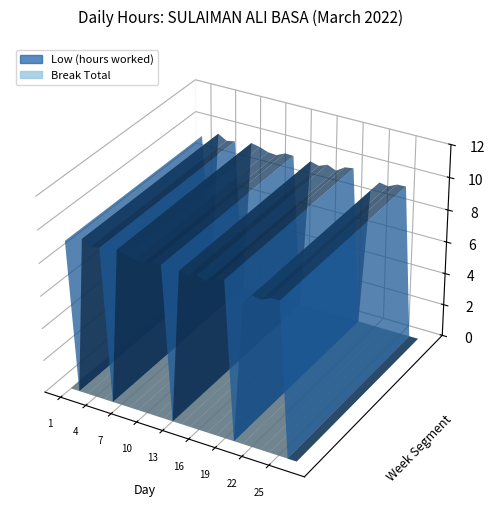

Reading left to right, what are all the values shown in this chart?

Low (hours worked): 9.2	0.0	9.6	9.3	9.4	0.0	9.5	9.4	9.2	9.2	9.4	9.4	0.0	9.4	9.2	9.4	9.2	9.6	9.6	0.0	8.5	9.2	9.1	9.3	9.4	0.0	0.0
Break Total: 0.0	0.0	0.0	0.0	0.0	0.0	0.0	0.0	0.0	0.0	0.0	0.0	0.0	0.0	0.0	0.0	0.0	0.0	0.0	0.0	0.0	0.0	0.0	0.0	0.0	0.0	0.0